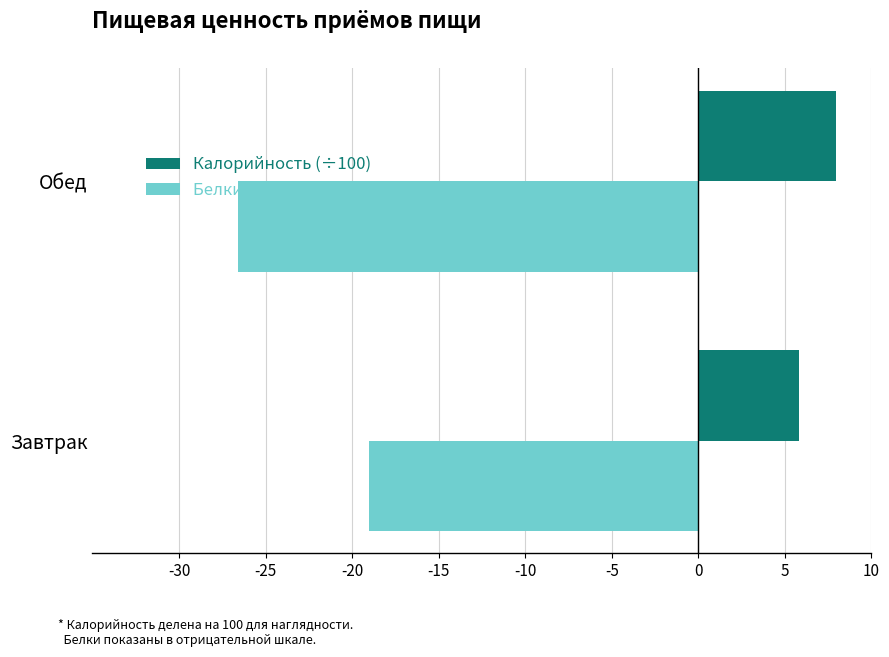

Which series has the largest total across all categories?

Калорийность (÷100)